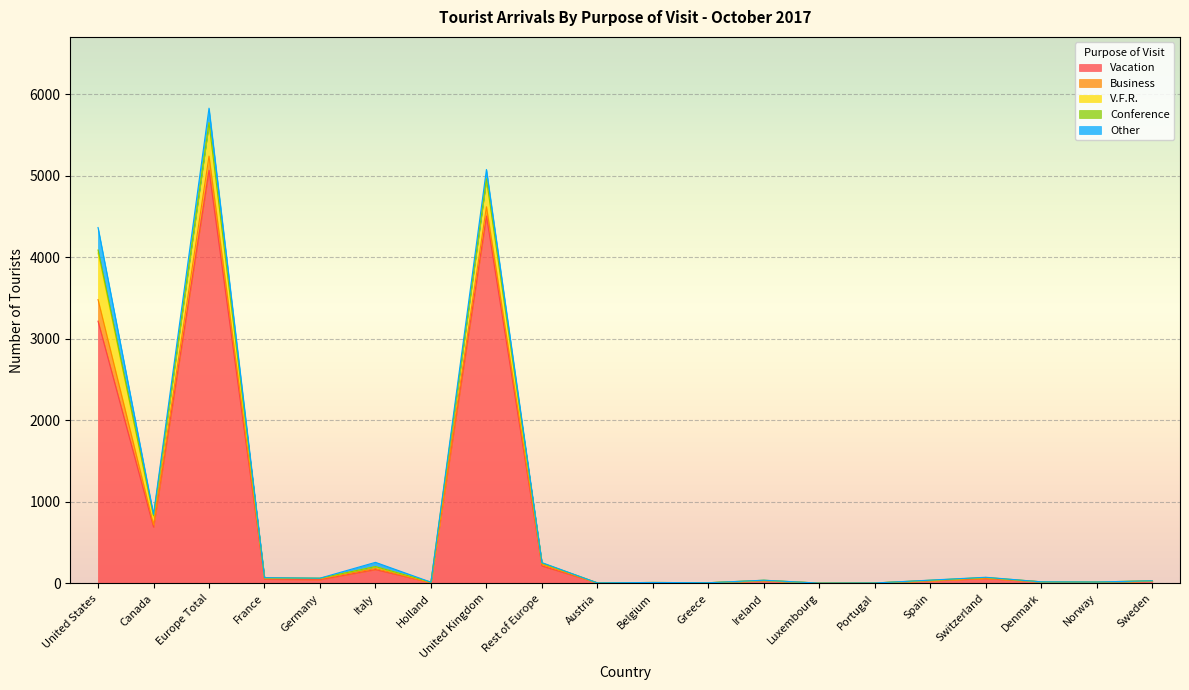

What is the difference between the Conference values at Italy and Greece?

2